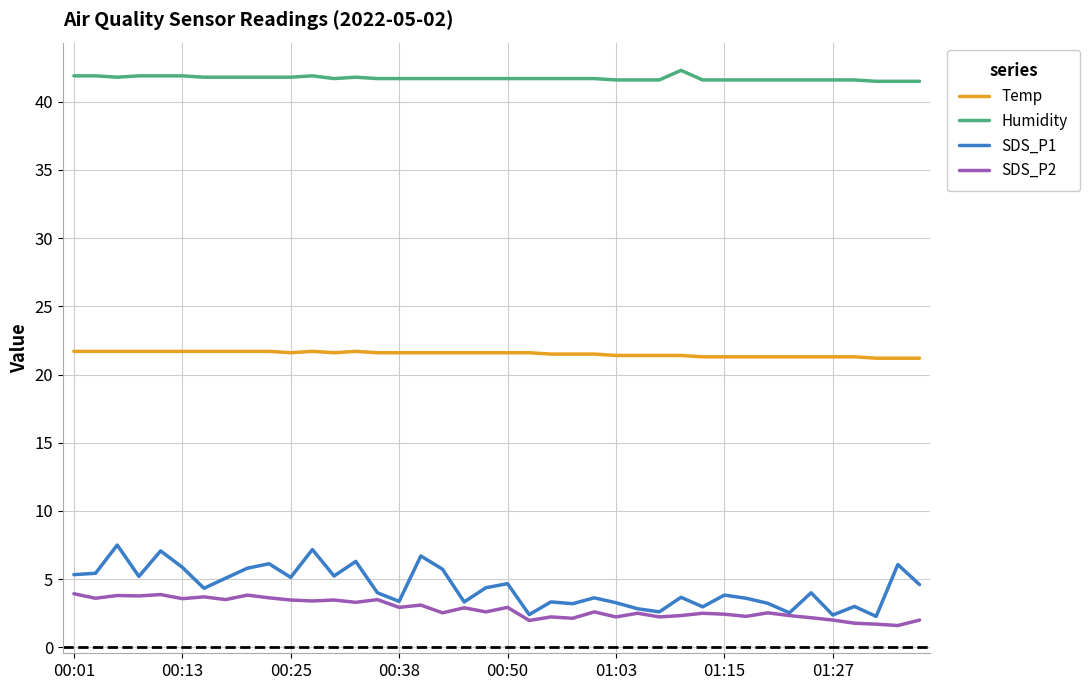

List the series in order of their peak value, highest first.

Humidity, Temp, SDS_P1, SDS_P2